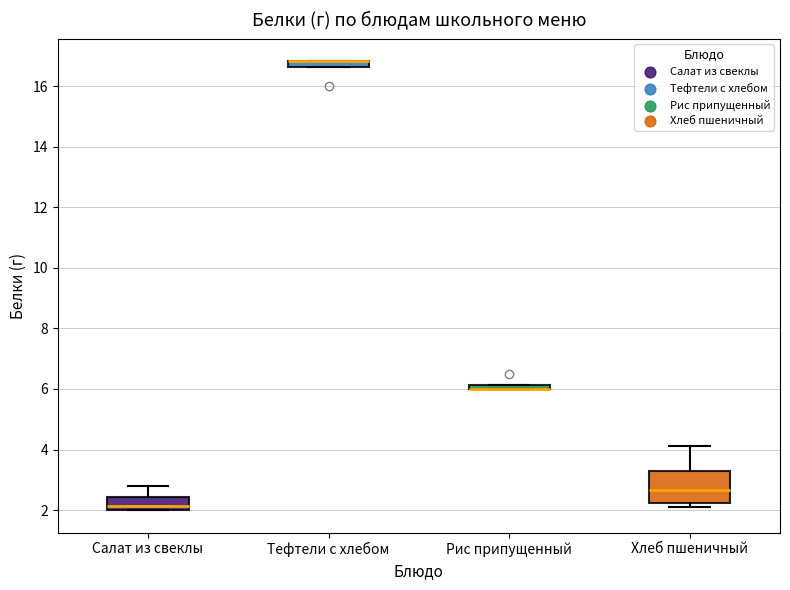

Where is the upper edge of the box for Рис припущенный on the y-axis? The values are not printed on the chart, so give them approximately, as read against the axis.

6.2